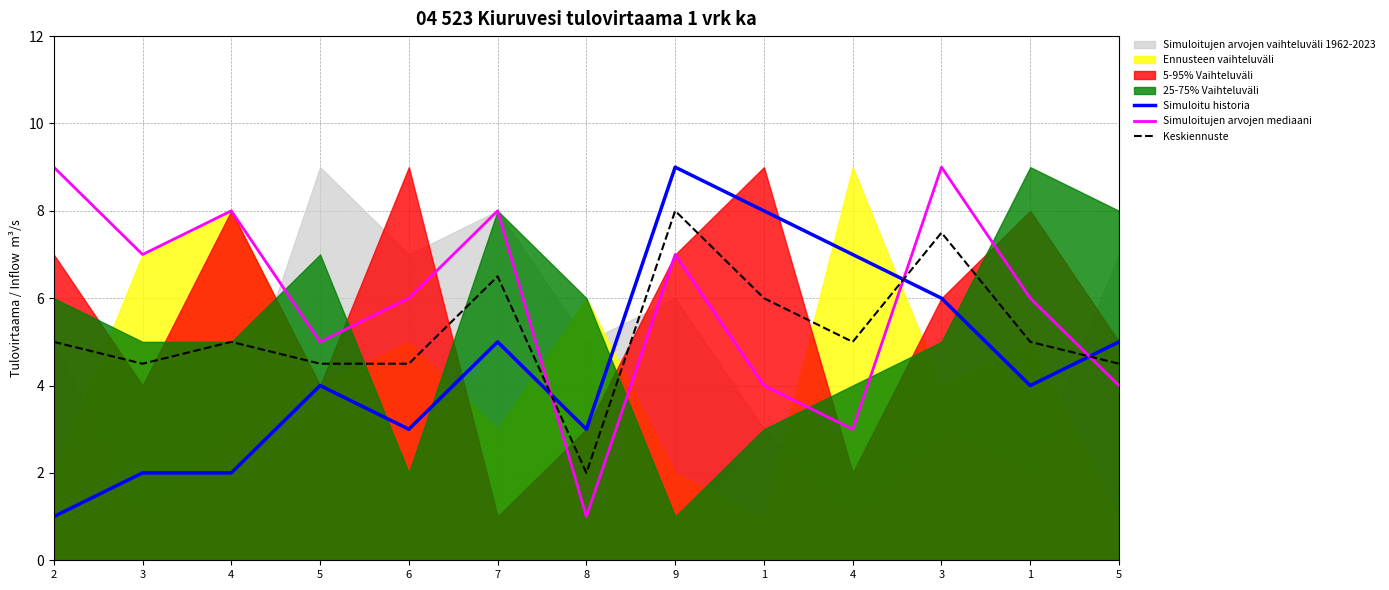

List the series in order of their peak value, lowest first.

Keskiennuste, Simuloitu historia, Simuloitujen arvojen mediaani